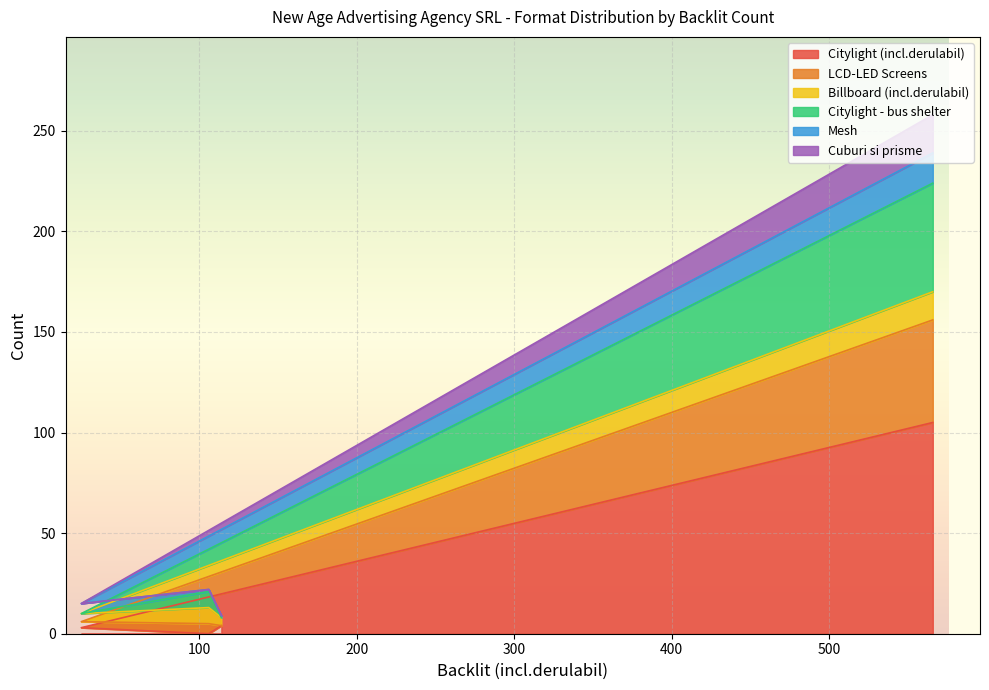

What is the maximum value for Citylight (incl.derulabil)?

105